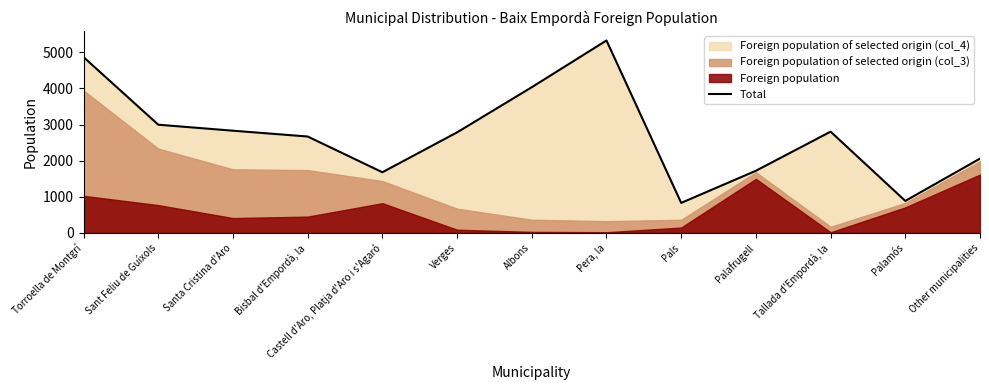

Which has a higher value, Albons or Verges?

Albons